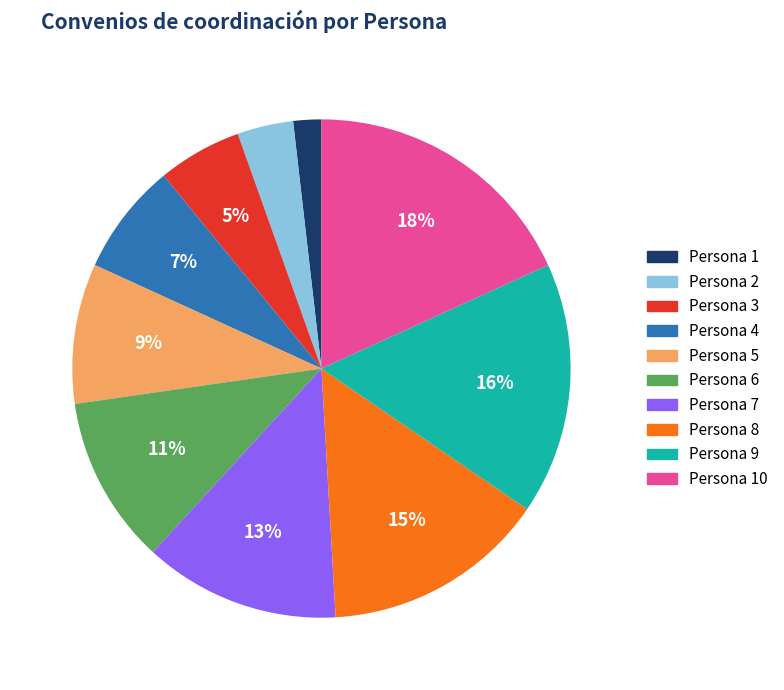

To the nearest percent, what is the difference between the largest and smallest slice percentages?

16%